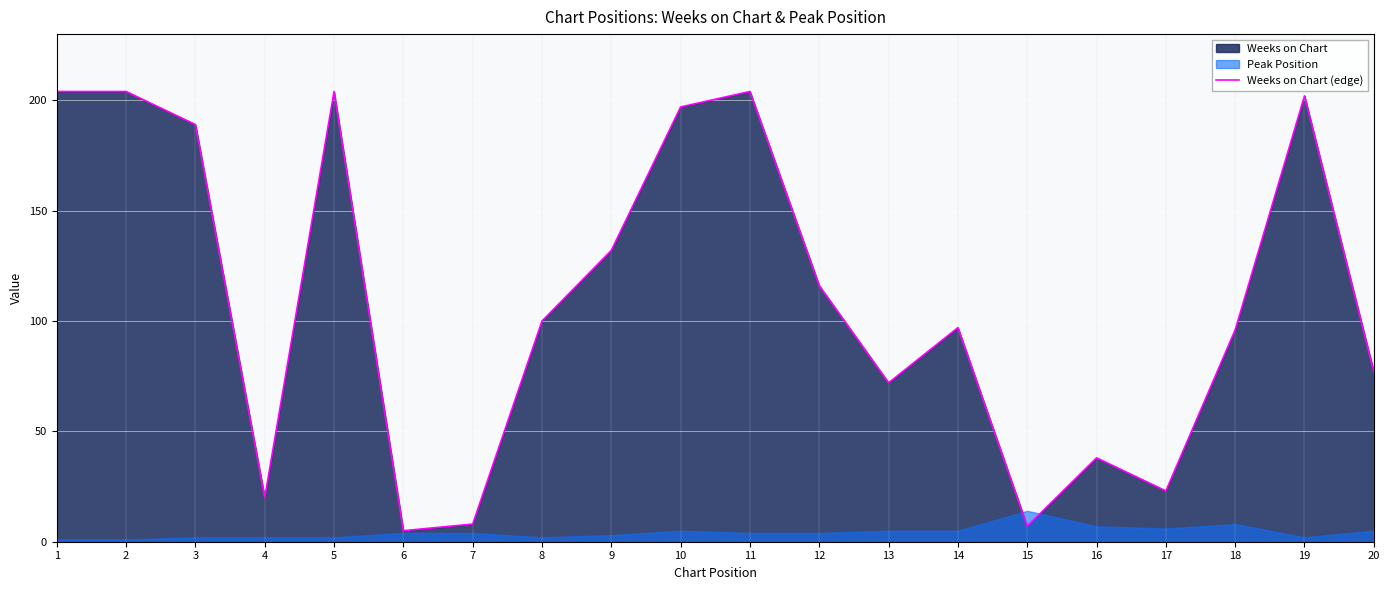

What is the value of the 12th point from the left?

116